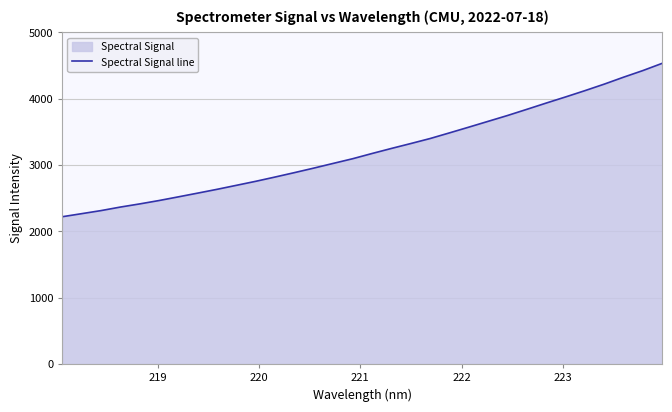

What is the maximum value shown in the chart?

4535.5